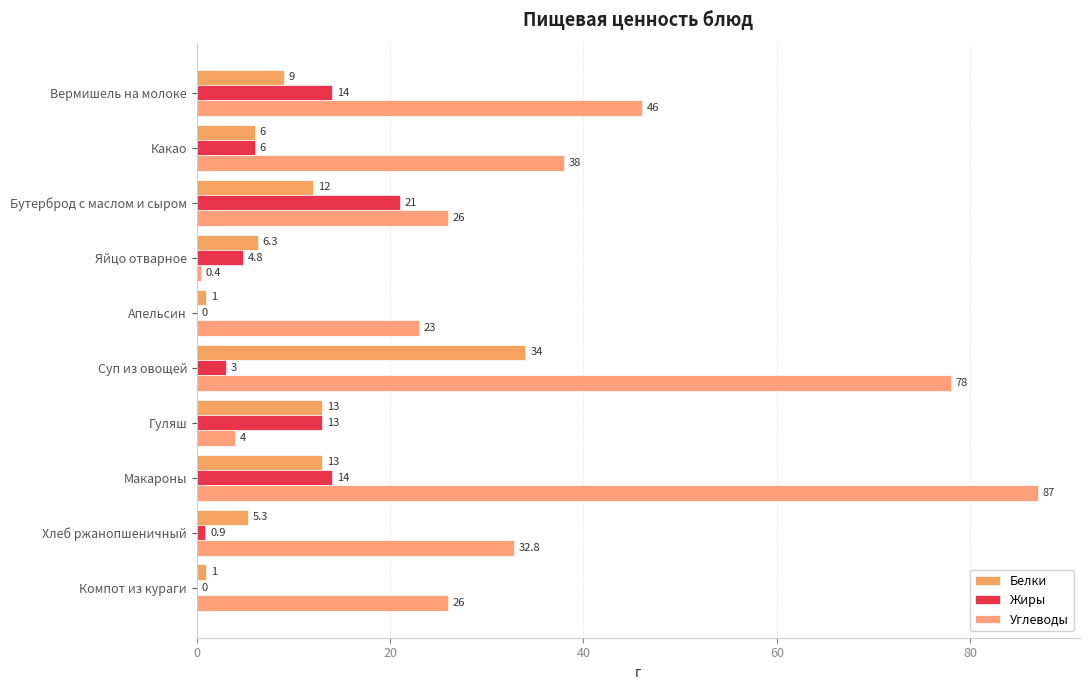

How many values in Жиры are above zero?

8